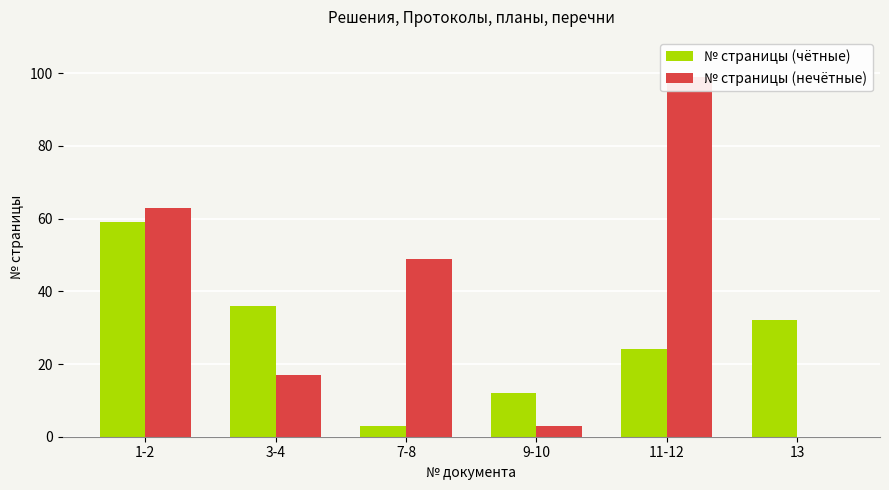

True or false: № страницы (чётные) has a value of 32 at 13.

True